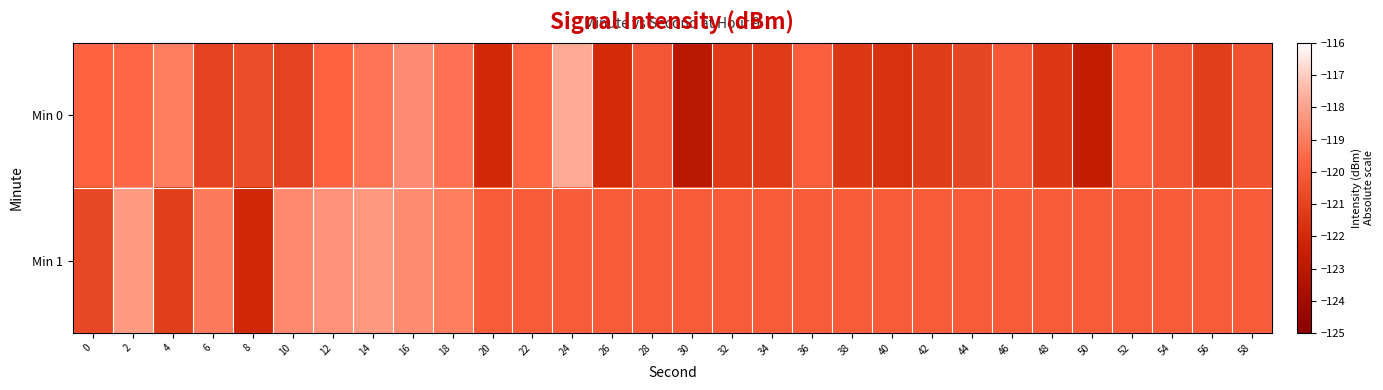

Between 36 and 46, which series saw the biggest shift?

Min 0